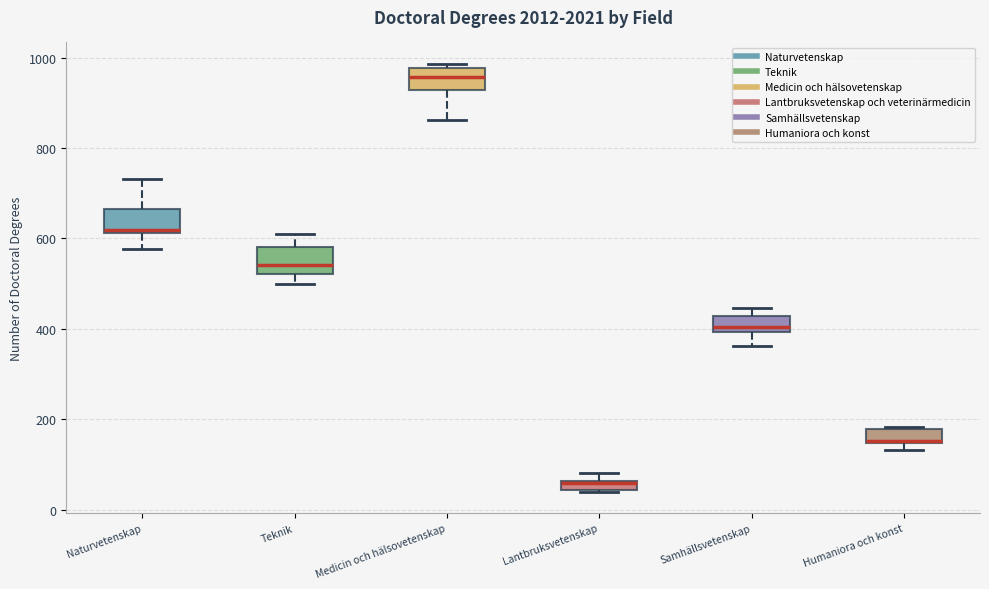

Which box's median line is the lowest?

Lantbruksvetenskap